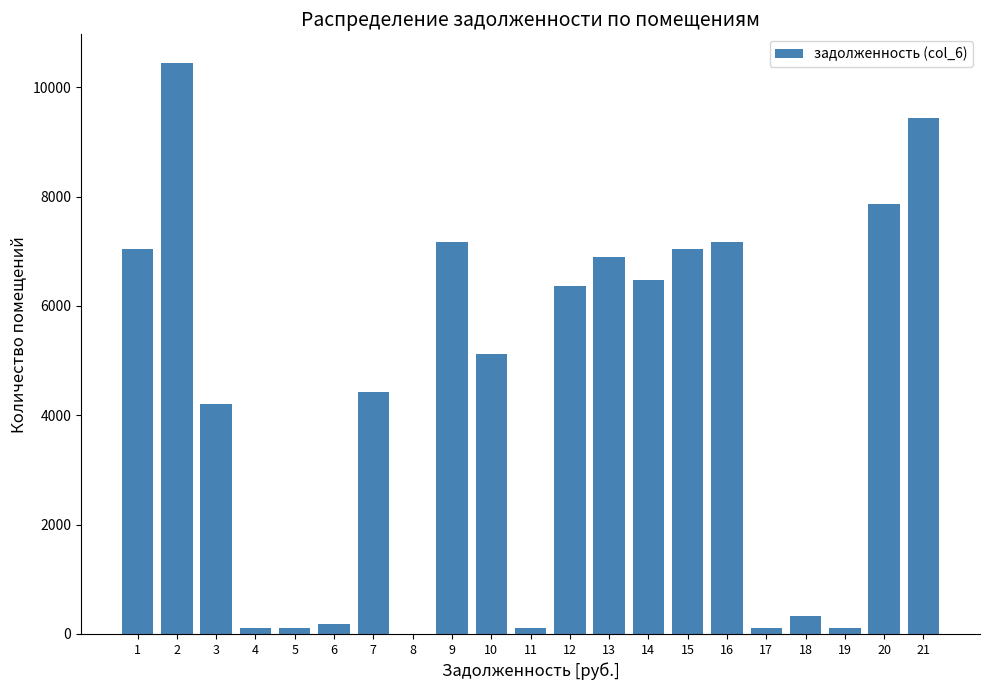

Is it true that the value at 15 is 7044.0?

True